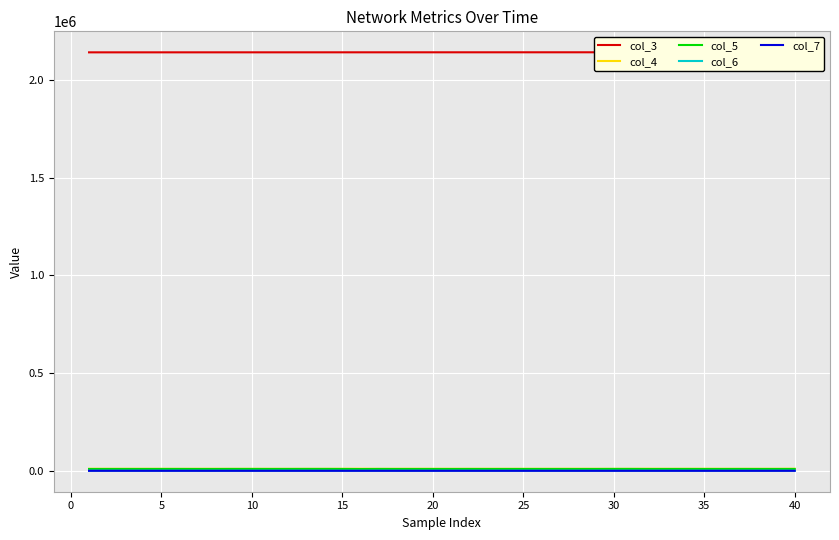

How many categories are shown in the chart?

40